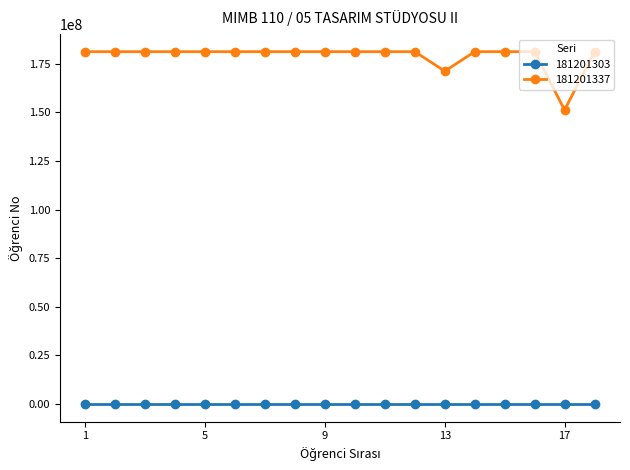

What is the value of the 181201337 point at the 16th from the left?

181201906